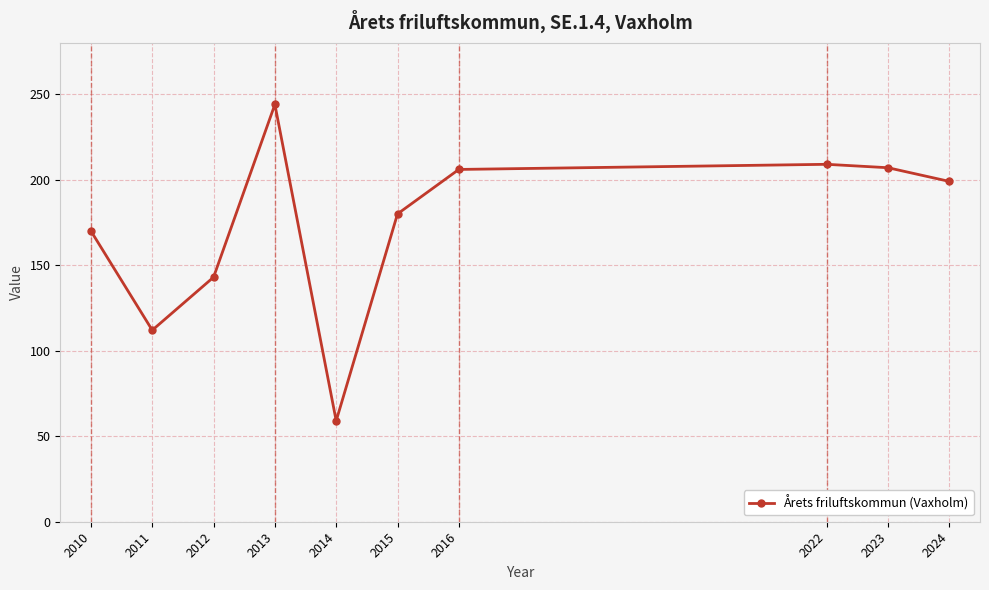

How many distinct data groups are displayed?

1